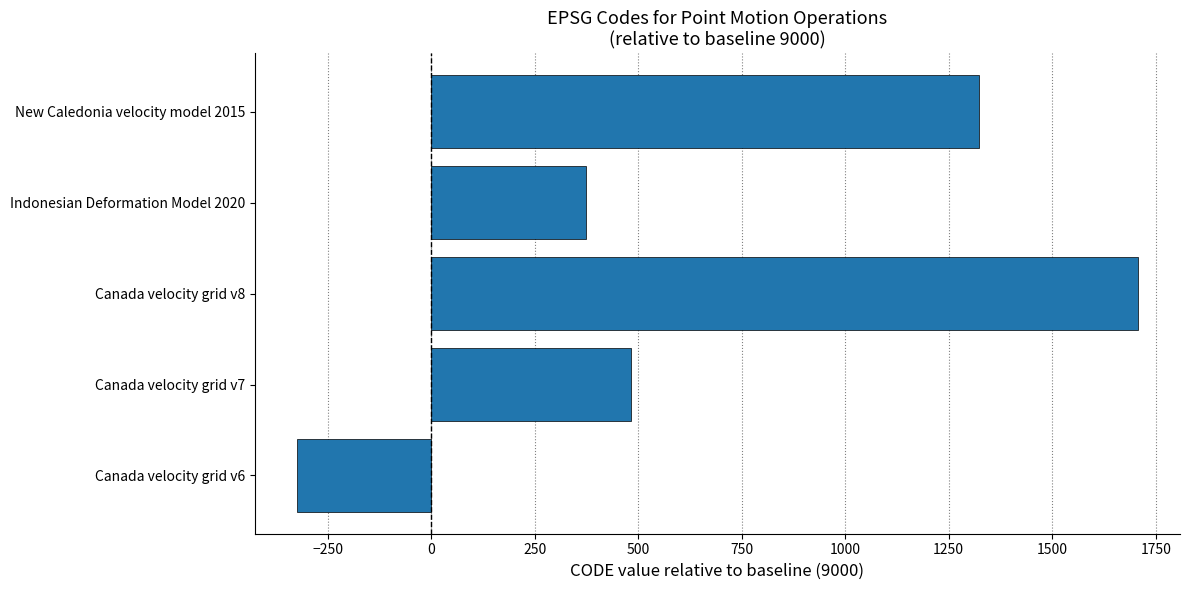

The value at Canada velocity grid v8 is 481. True or false?

False